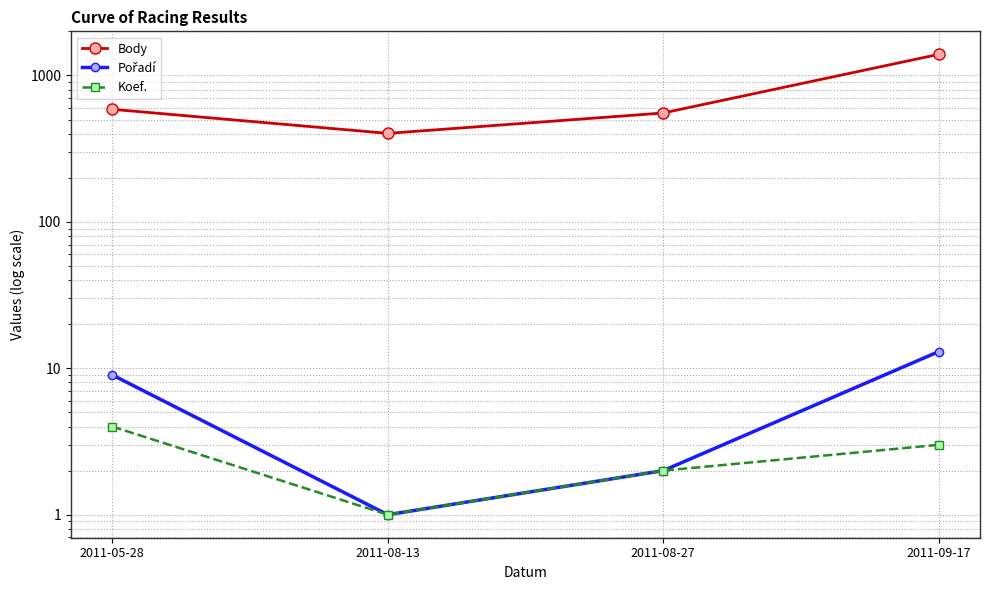

What is the spread (max minus min) of values at 2011-08-13?

401